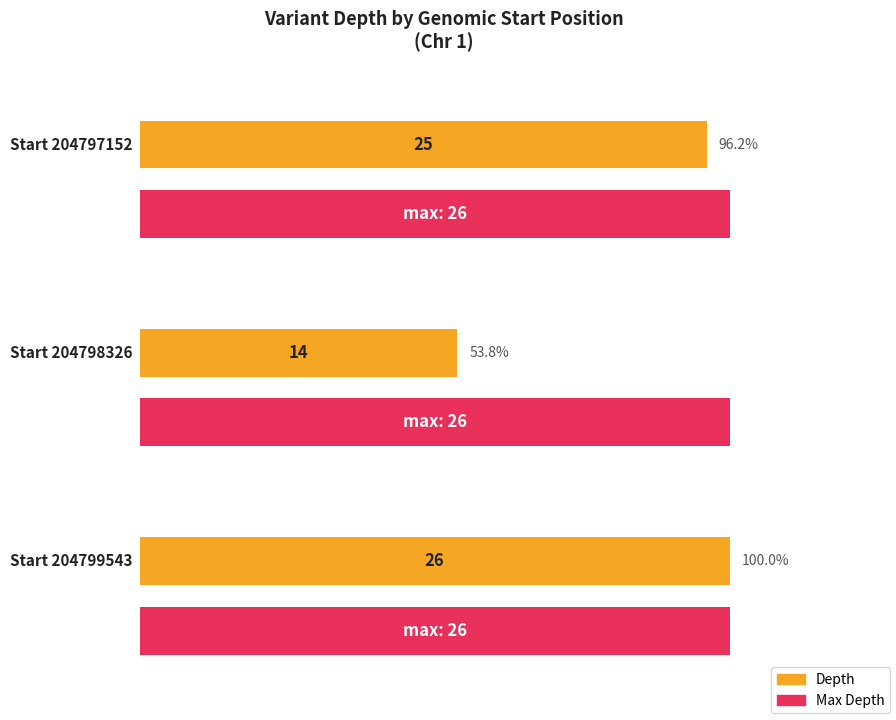

Reading left to right, what are all the values shown in this chart?

25	14	26